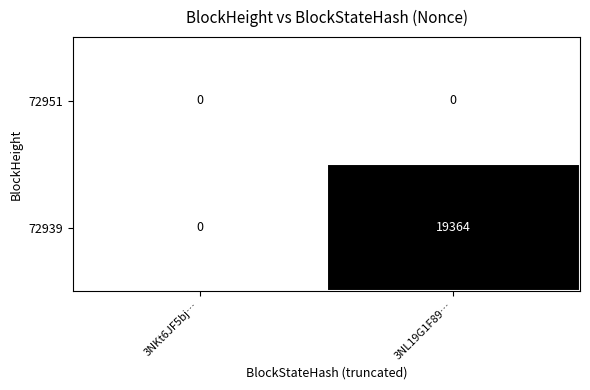

Rank the categories by 72939 value from highest to lowest.

3NL19G1F89…, 3NKt6JF5bj…